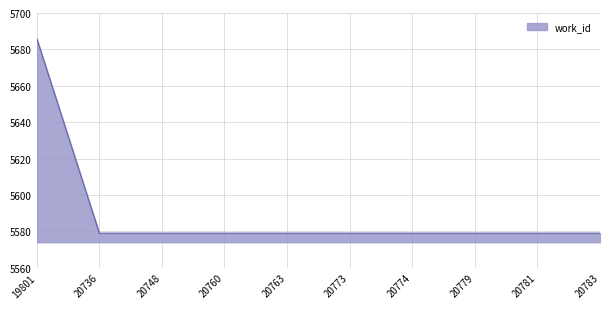

What is the difference between the maximum and minimum values?

107